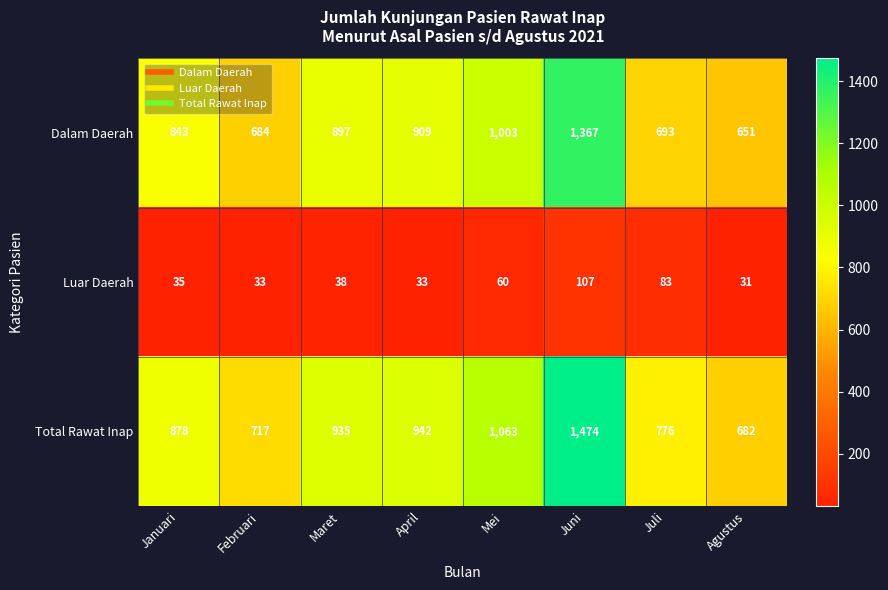

The Total Rawat Inap series shows 1213 at Agustus. True or false?

False